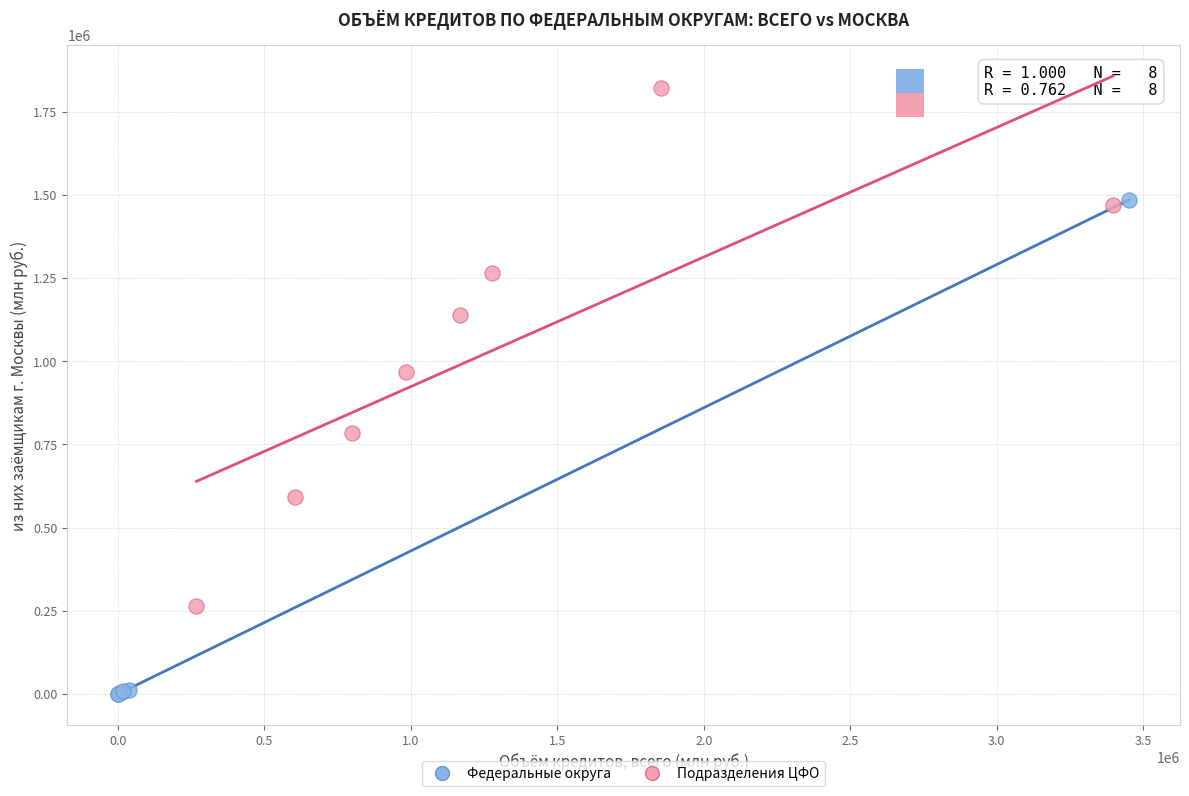

Which series reaches the minimum Y coordinate?

Федеральные округа